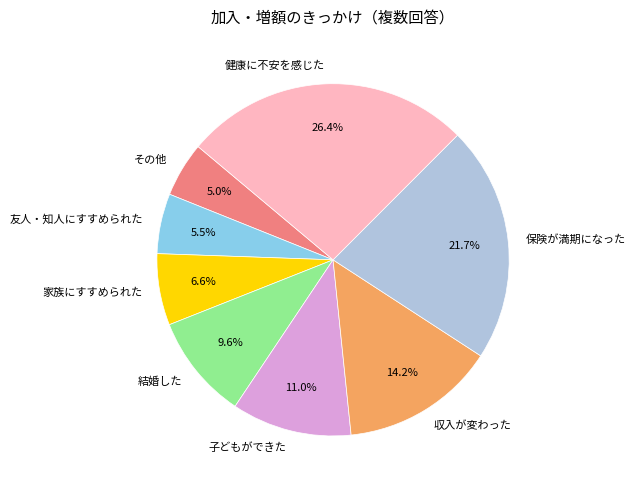

Is there any slice that represents more than half of the pie?

No